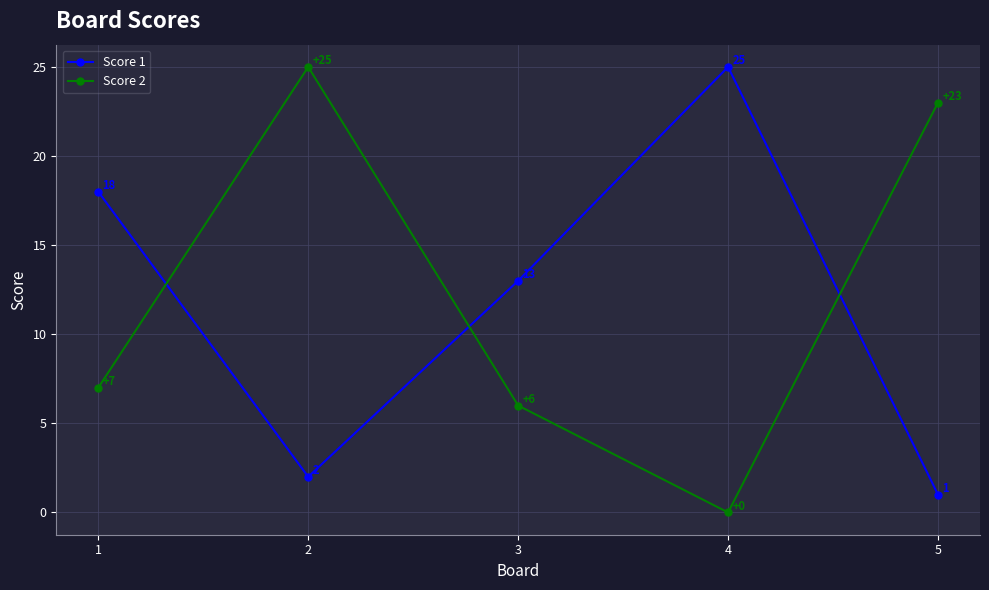

At which category does Score 1 reach its first local valley?

2